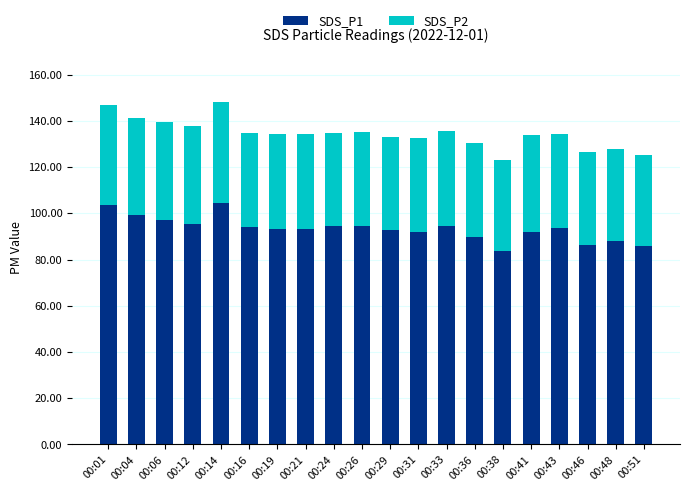

What is the difference between the maximum and second lowest values in the SDS_P1 series?

18.4